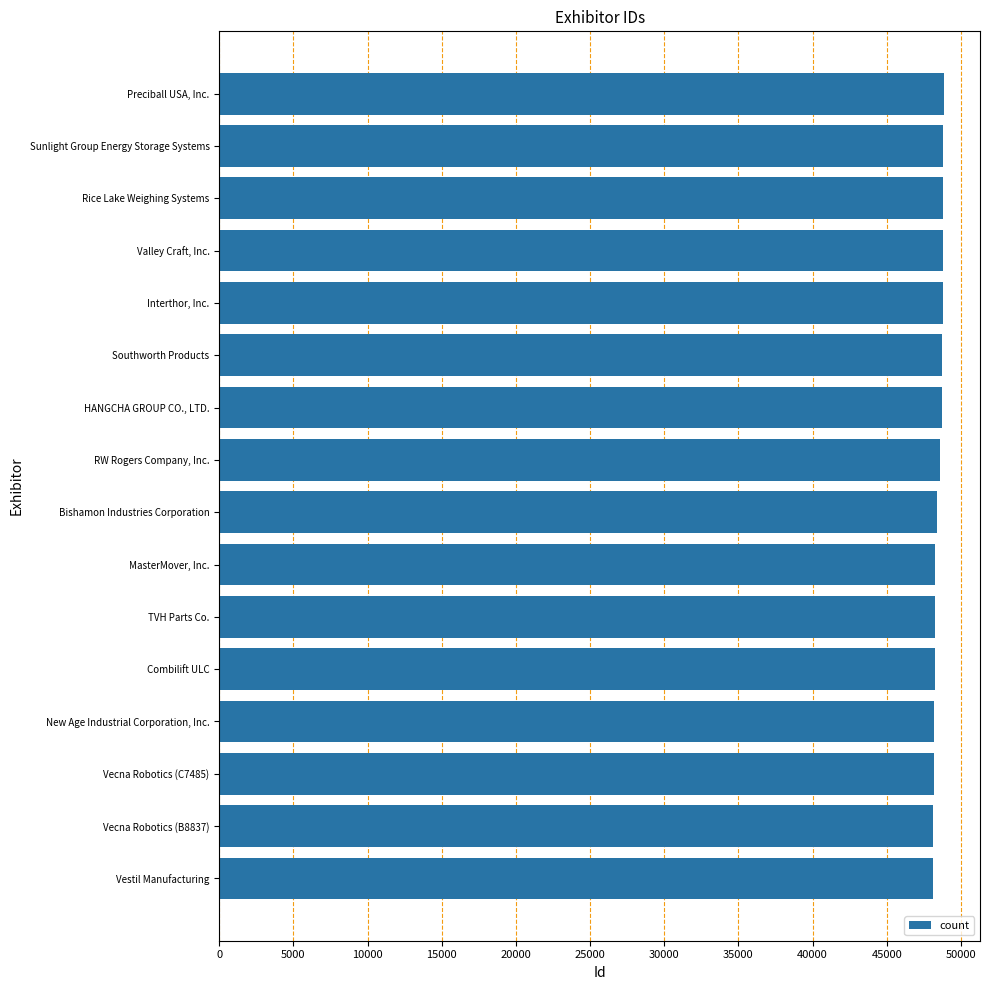

What is the maximum value shown in the chart?

48846